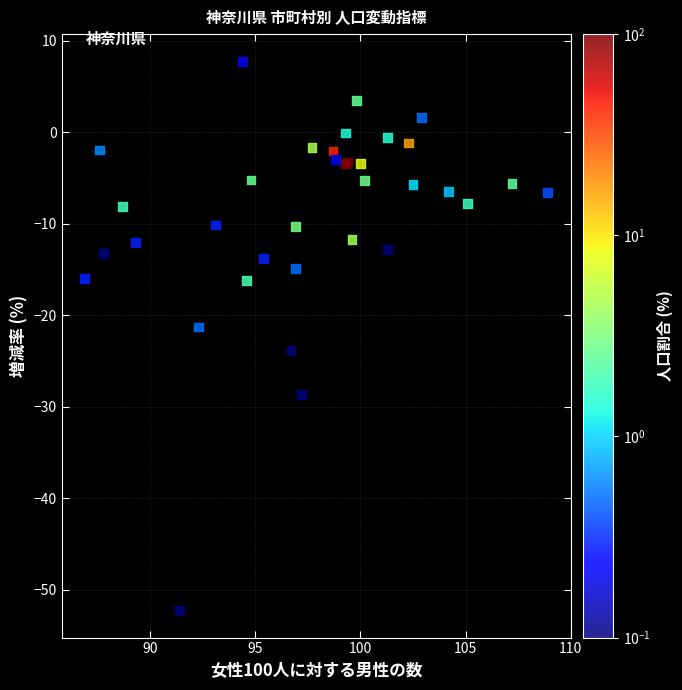

What Y value in the scatter plot is closest to -22?

-21.3